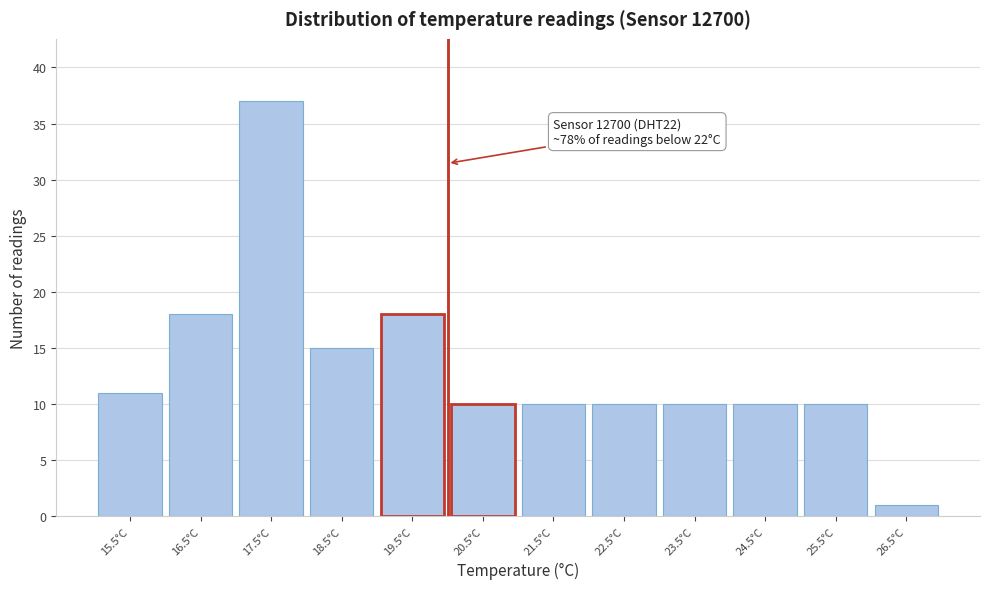

Which range on the x-axis has the tallest bar?

17 to 18